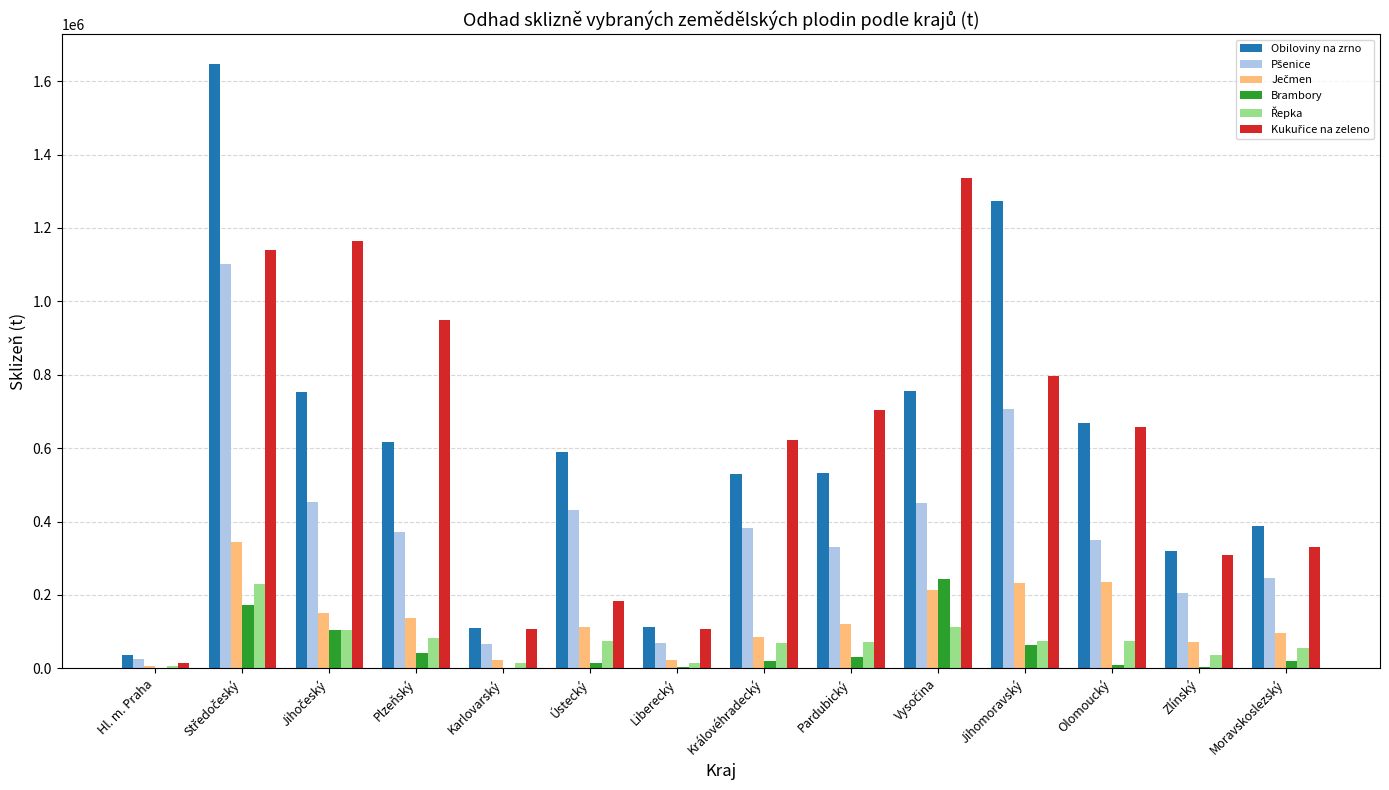

Between Hl. m. Praha and Moravskoslezský, which series saw the biggest shift?

Obiloviny na zrno